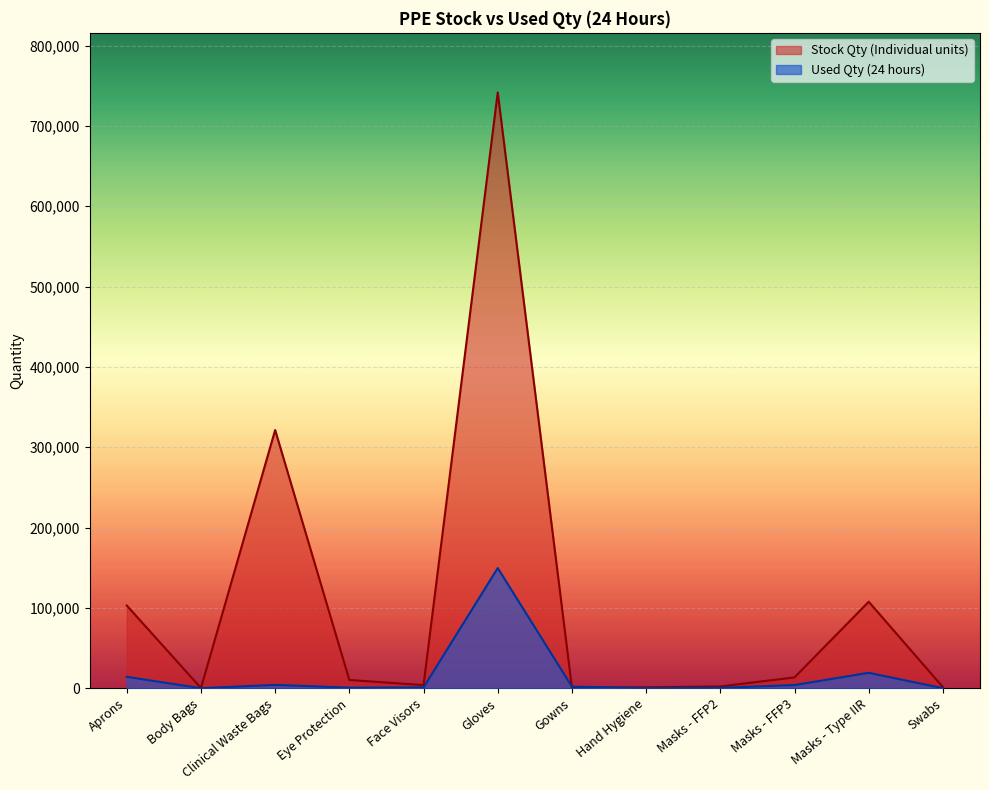

At Gloves, list the series in order from smallest to largest.

Used Qty (24 hours), Stock Qty (Individual units)